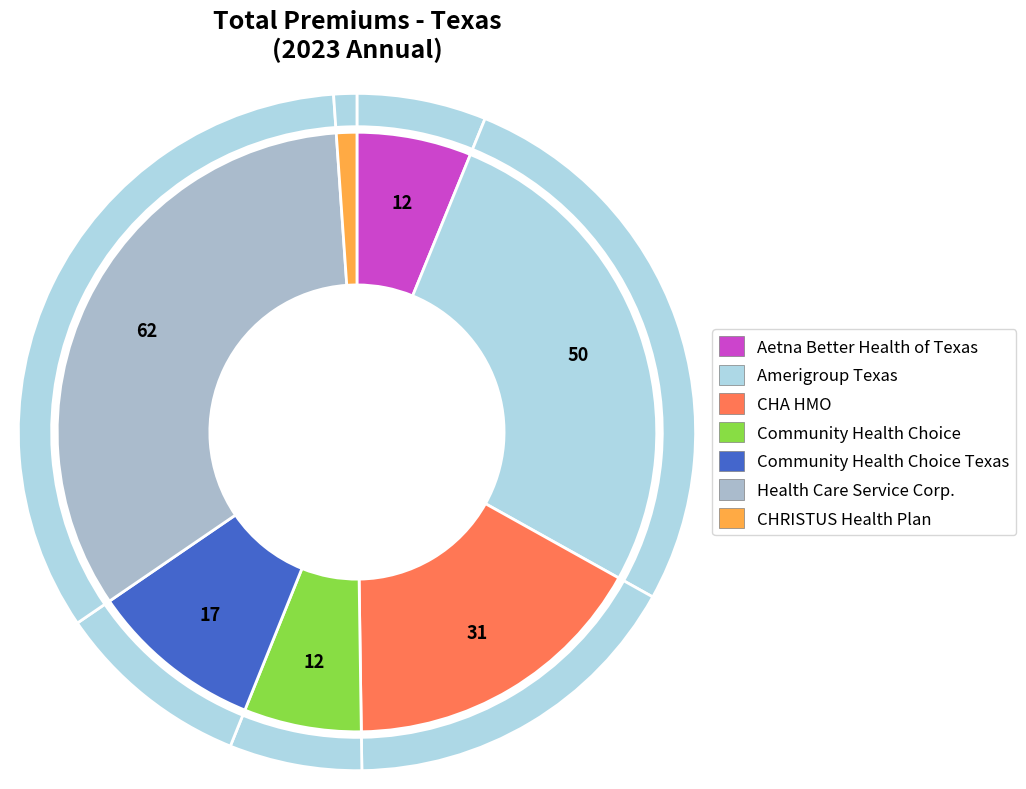

True or false: Health Care Service Corp. accounts for 41% of the total.

False